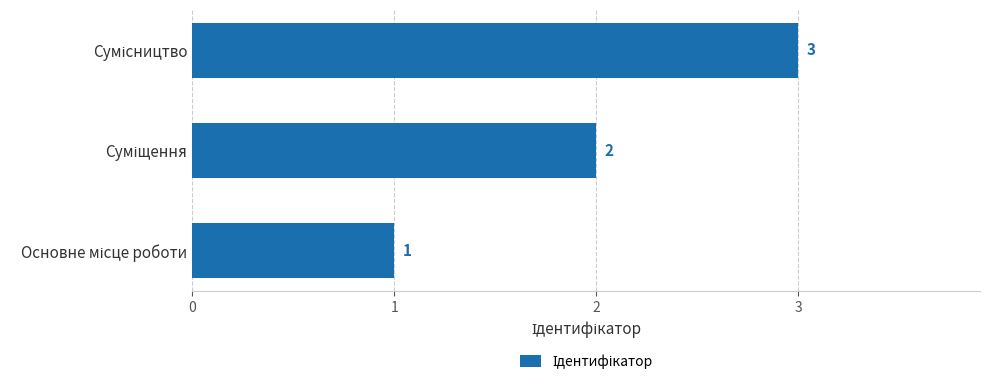

How many values are between 1 and 3?

3